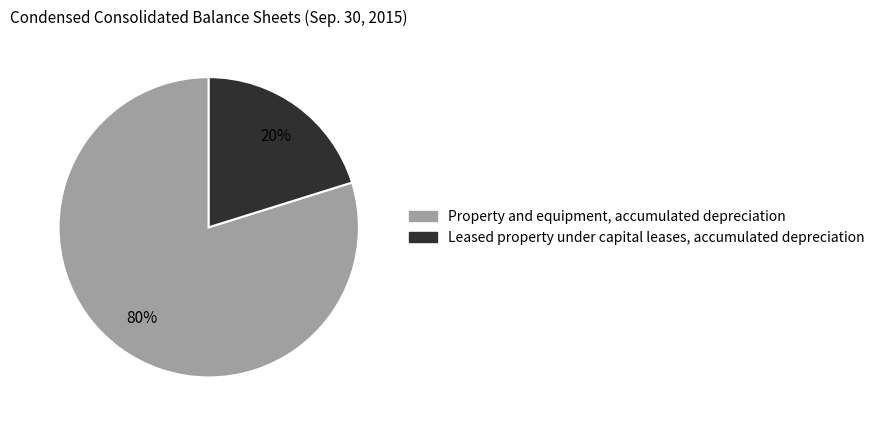

What percentage is the Property and equipment, accumulated depreciation slice, to the nearest percent?

80%